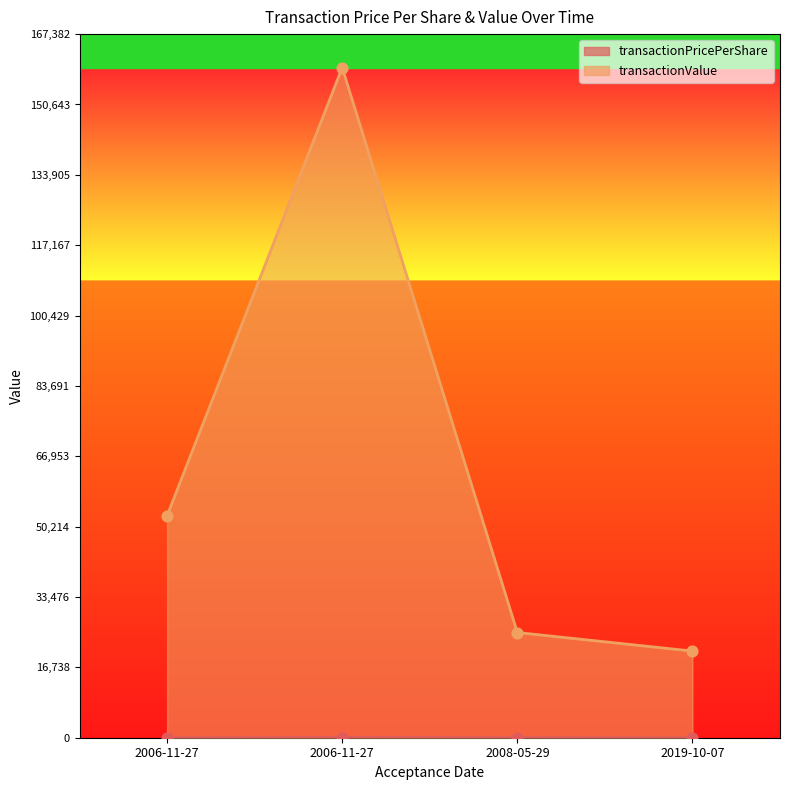

What are all the series names shown in the legend?

transactionPricePerShare, transactionValue